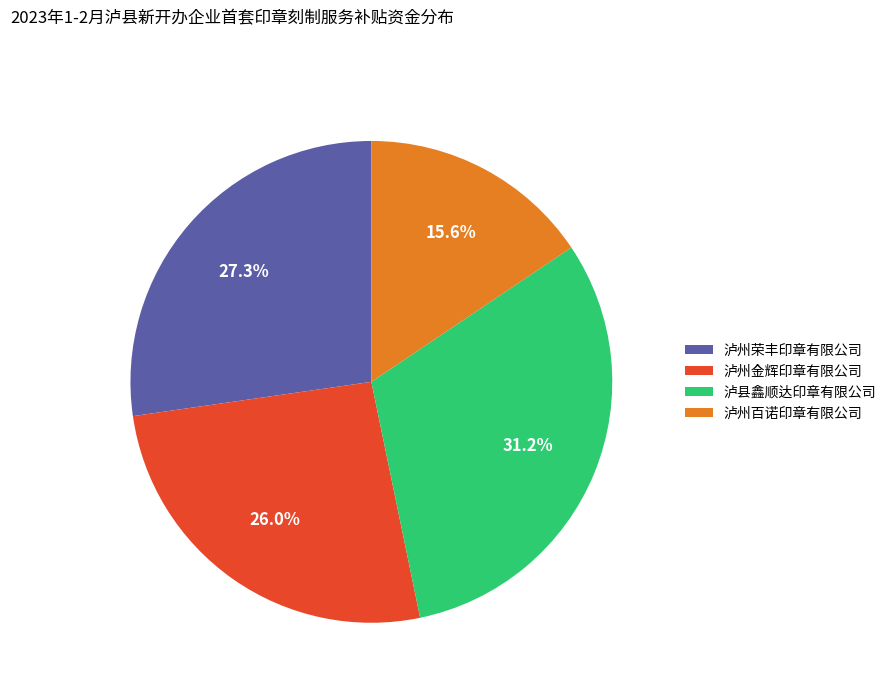

Combined, what portion of the pie is 泸州荣丰印章有限公司 and 泸县鑫顺达印章有限公司?

58.4%